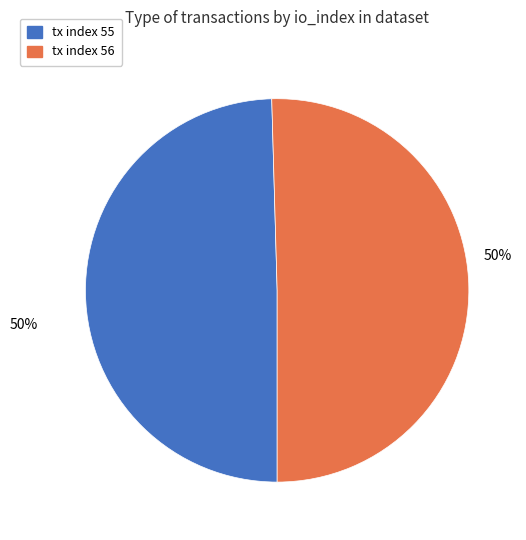

To the nearest percent, what is the average slice percentage?

50%